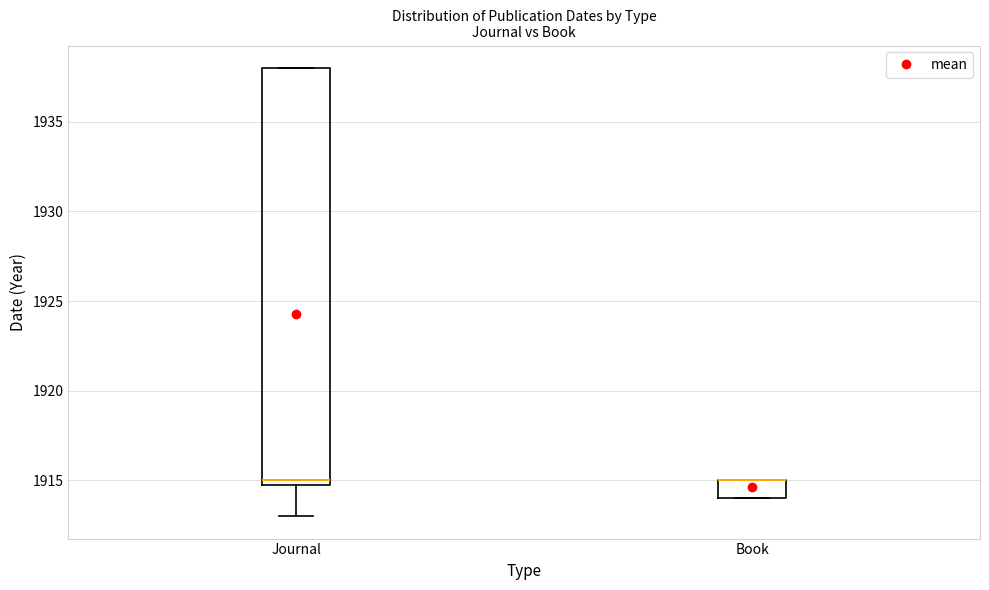

Where does the lower whisker of the box for Journal end on the y-axis? The values are not printed on the chart, so give them approximately, as read against the axis.

1913